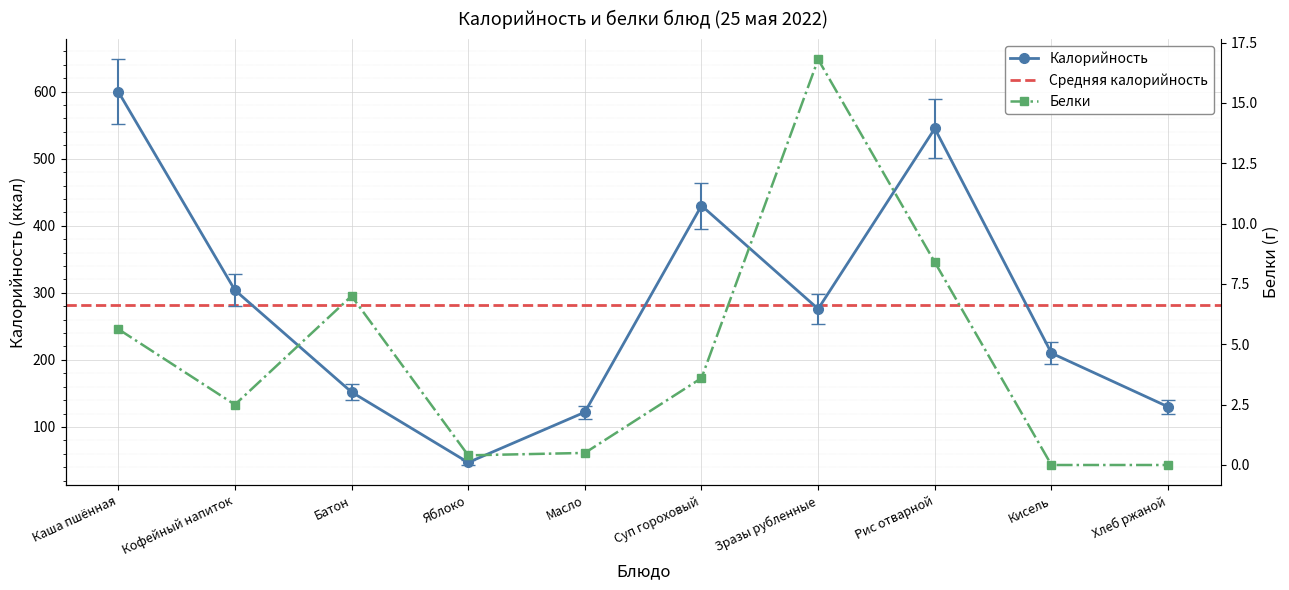

At Зразы рубленные, list the series in order from smallest to largest.

Белки, Калорийность